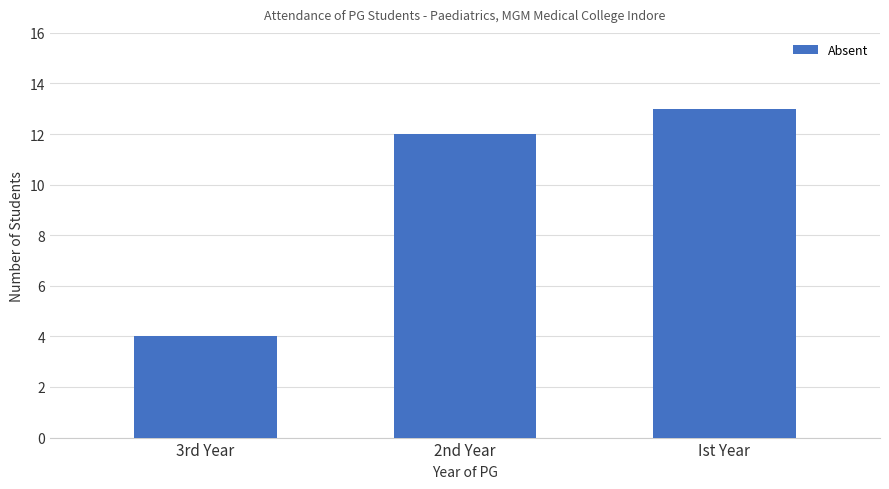

Reading left to right, extract all data points from this chart.

3rd Year=4	2nd Year=12	Ist Year=13